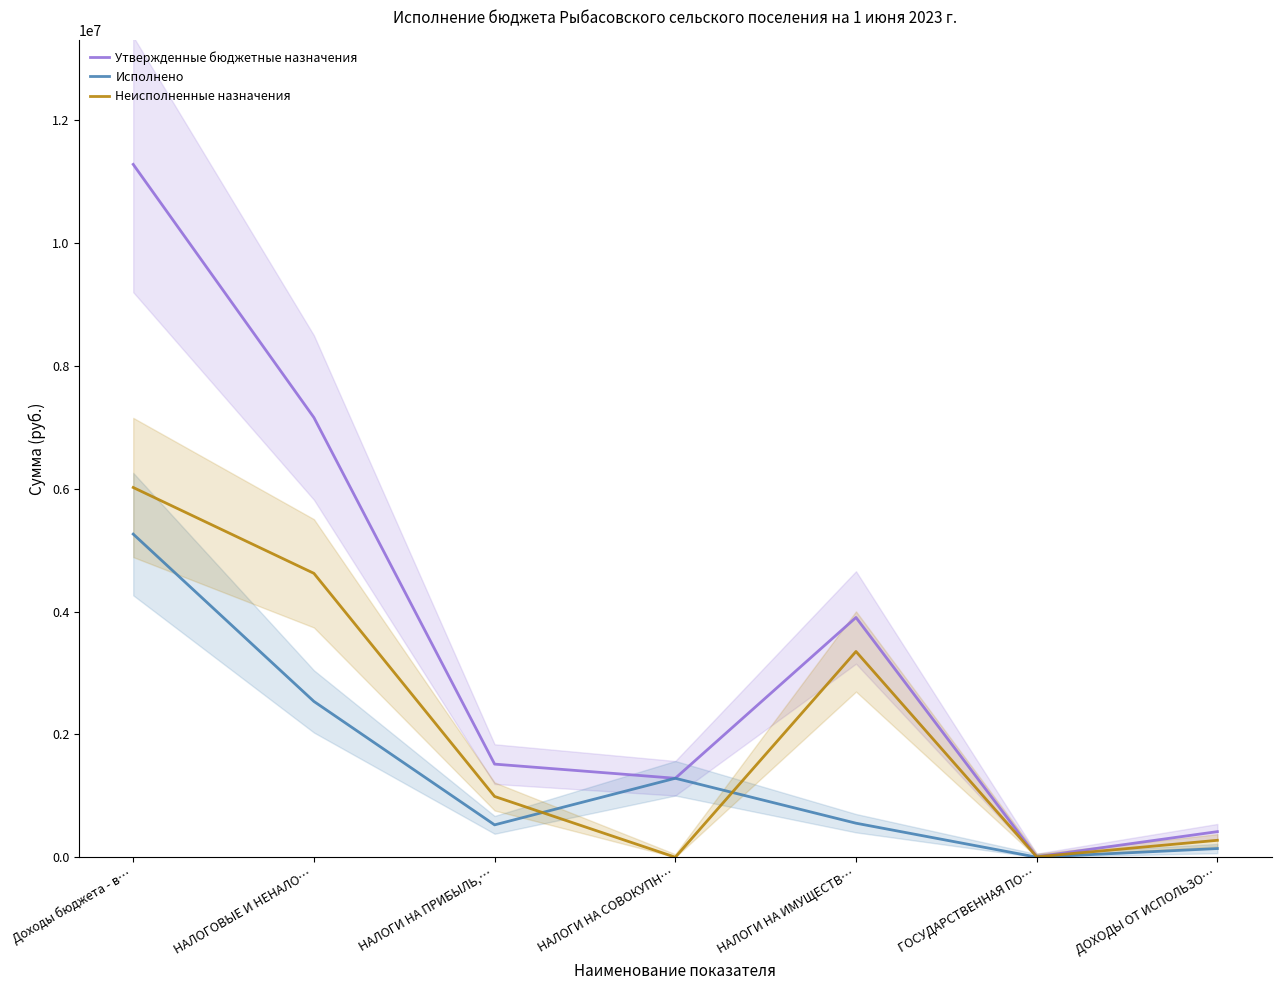

How many data points in Исполнено are less than 553838?

3